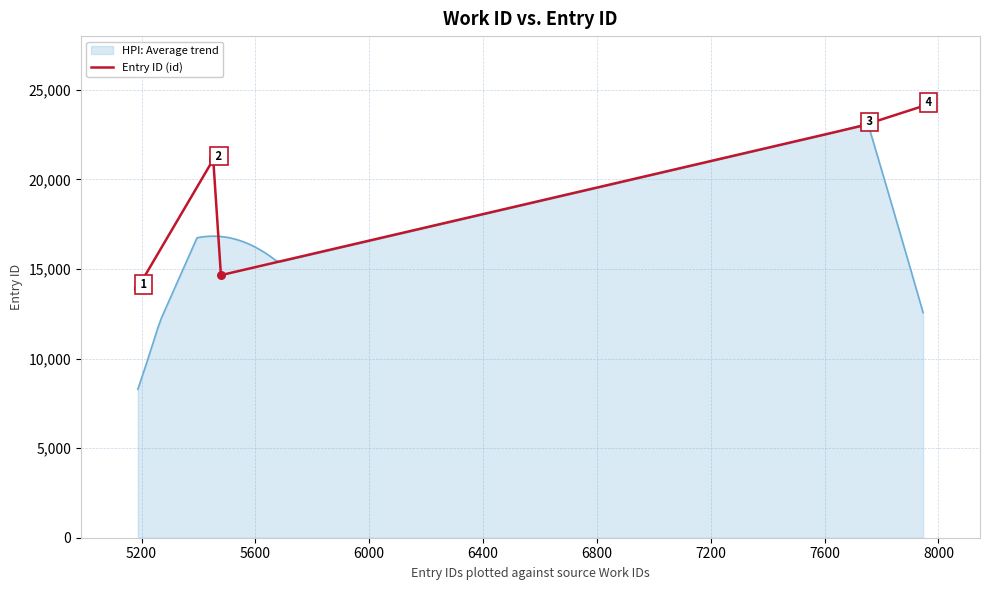

What is the lowest value of the HPI: Average trend series?

8286.1